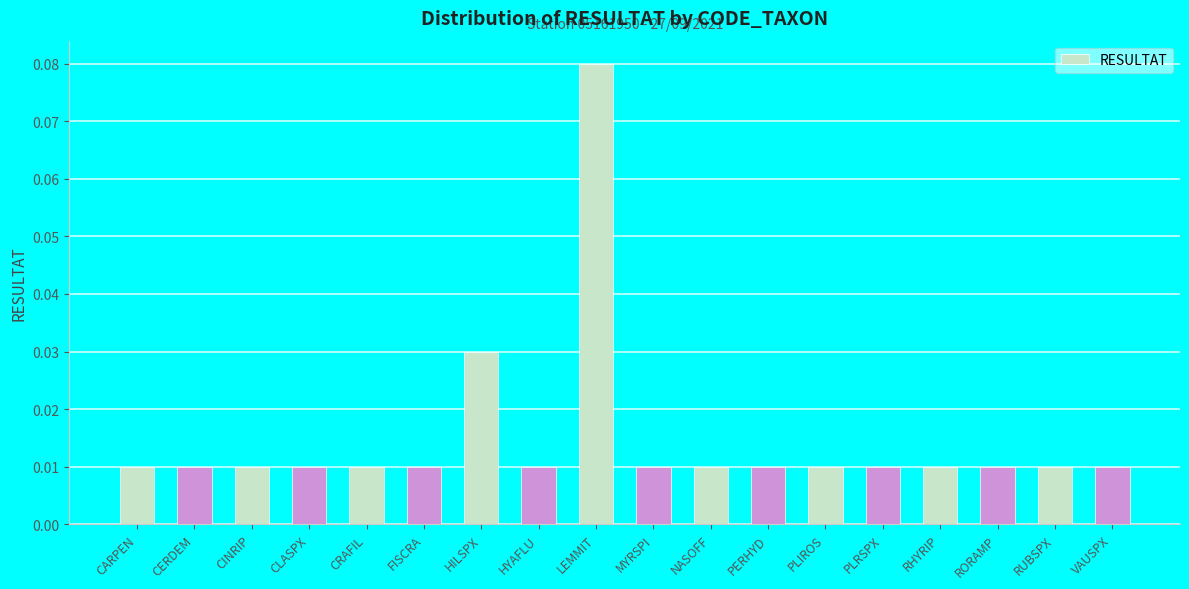

At which category does the chart reach its peak across all series?

LEMMIT